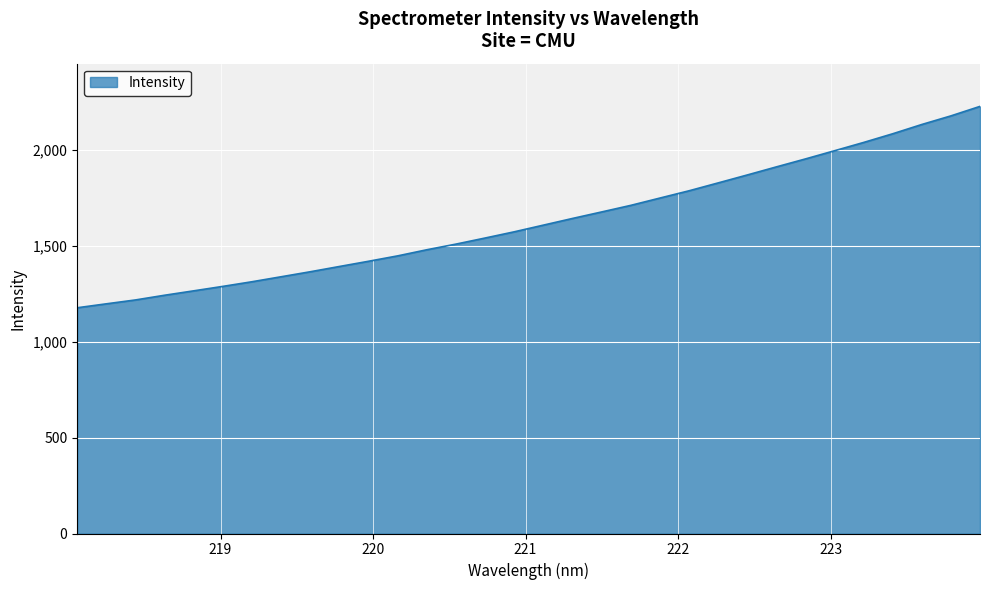

True or false: there are more than 1 points higher than both neighbors.

False